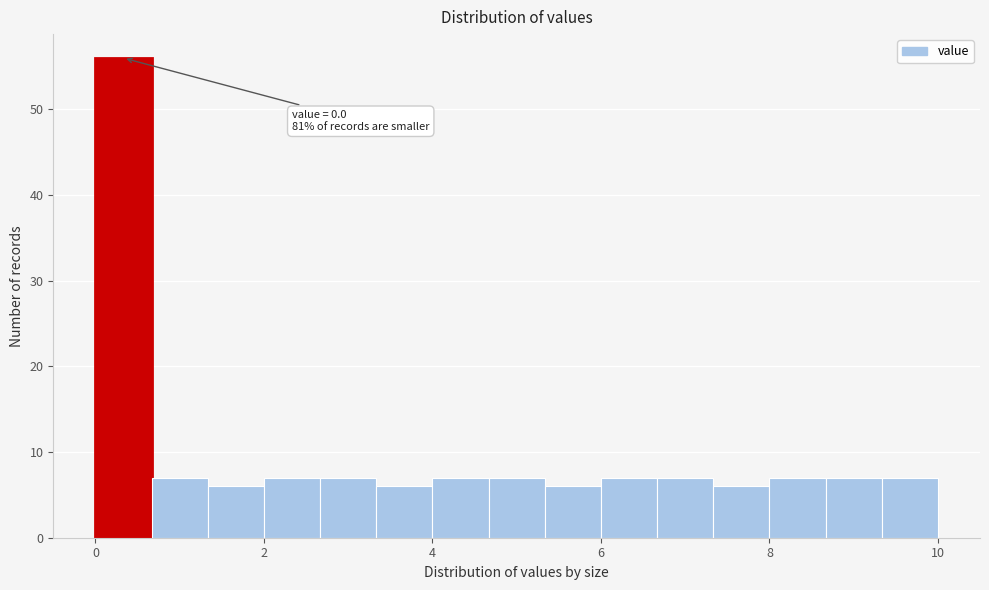

Read against the x-axis, roughly where is the centre of the tallest bar?

0.4